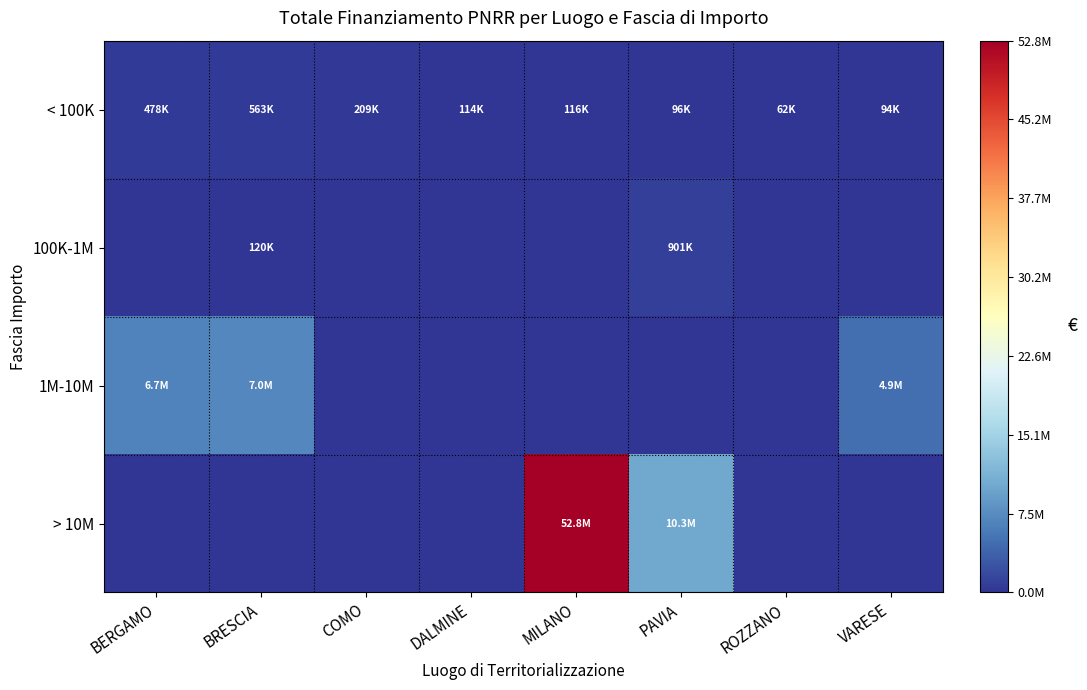

Rank the series at PAVIA from highest to lowest value.

> 10M, 100K-1M, < 100K, 1M-10M